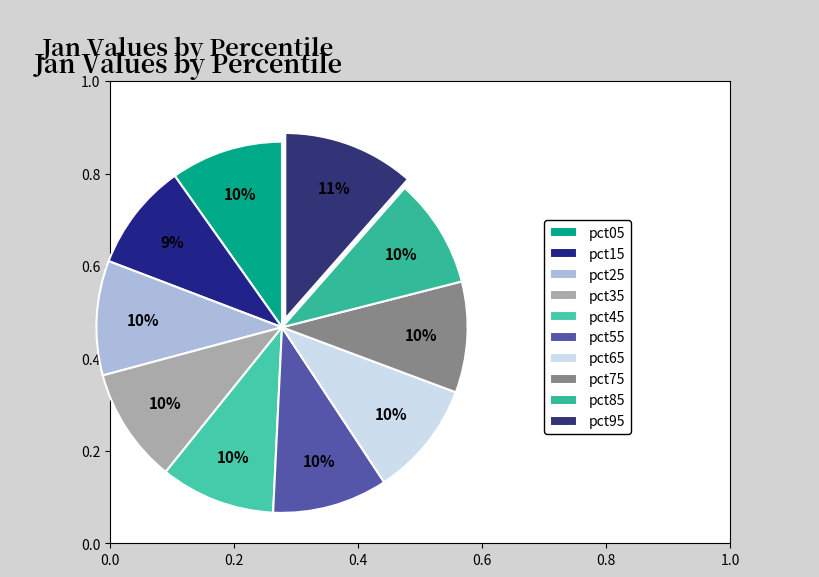

How much of the chart is everything except pct75?

90.3%